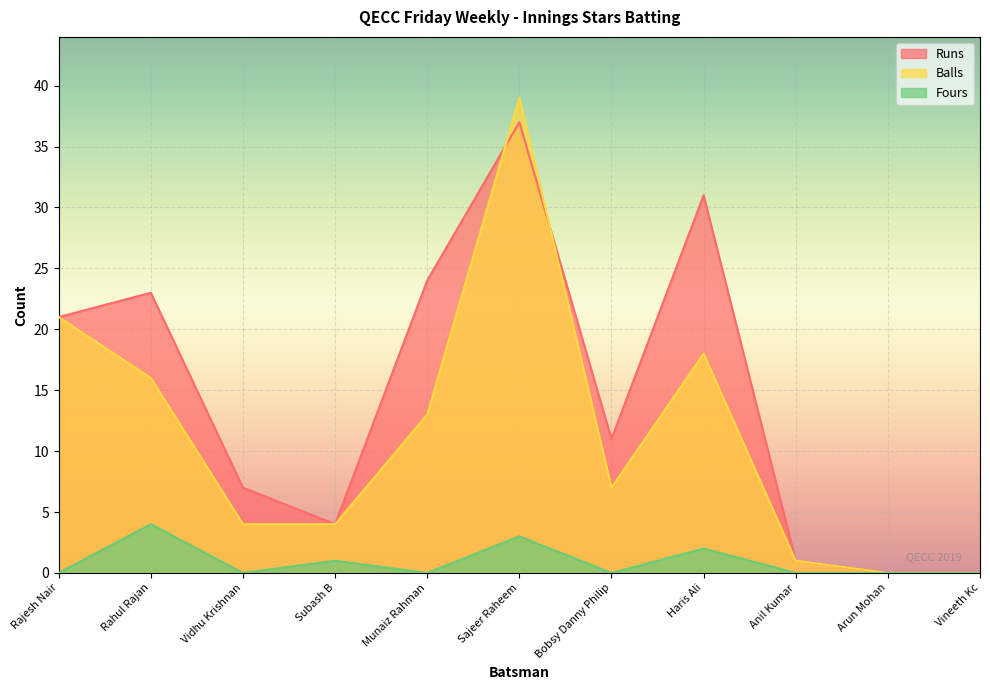

Reading left to right, extract all data points from this chart.

Runs: Rajesh Nair=21	Rahul Rajan=23	Vidhu Krishnan=7	Subash B=4	Munaiz Rahman=24	Sajeer Raheem=37	Bobsy Danny Philip=11	Haris Ali=31	Anil Kumar=1	Arun Mohan=0	Vineeth Kc=0
Balls: Rajesh Nair=21	Rahul Rajan=16	Vidhu Krishnan=4	Subash B=4	Munaiz Rahman=13	Sajeer Raheem=39	Bobsy Danny Philip=7	Haris Ali=18	Anil Kumar=1	Arun Mohan=0	Vineeth Kc=0
Fours: Rajesh Nair=0	Rahul Rajan=4	Vidhu Krishnan=0	Subash B=1	Munaiz Rahman=0	Sajeer Raheem=3	Bobsy Danny Philip=0	Haris Ali=2	Anil Kumar=0	Arun Mohan=0	Vineeth Kc=0